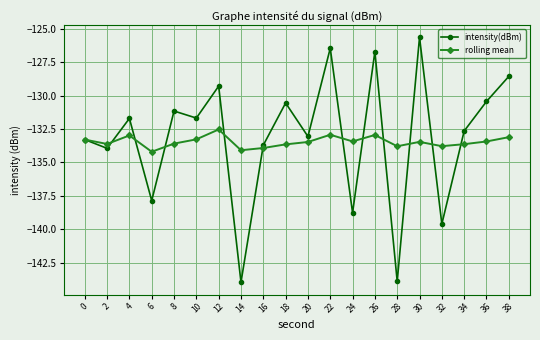

What is the value of the intensity(dBm) point at the 11th from the left?

-133.1